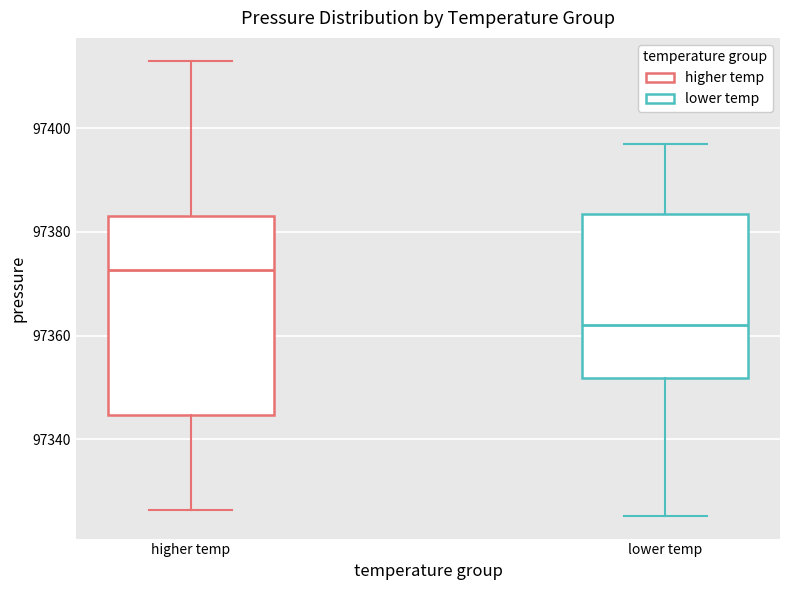

Which box is the tallest, from its lower edge to its upper edge?

higher temp